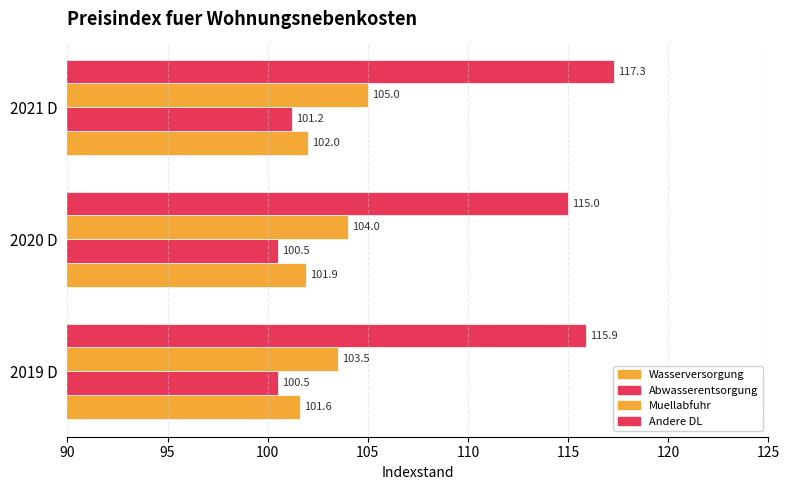

How many data points in Muellabfuhr are less than 104?

1